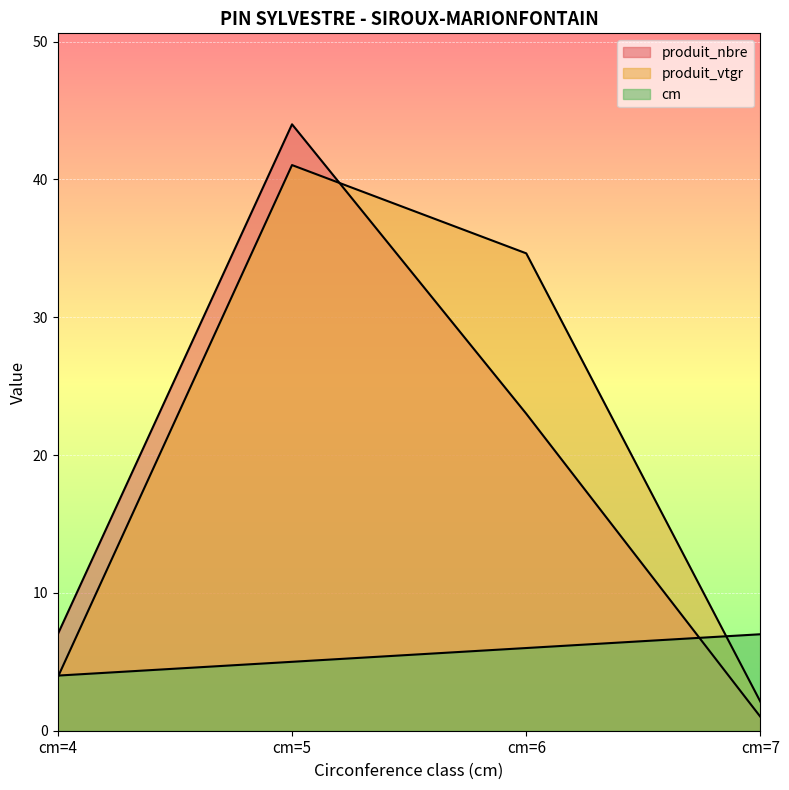

True or false: cm and produit_nbre cross at least once.

True